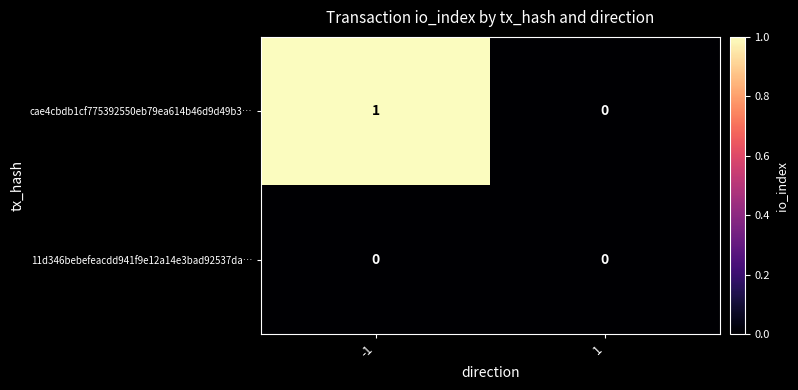

Is it true that cae4cbdb1cf775392550eb79ea614b46d9d49b3… equals 0 at 1?

True